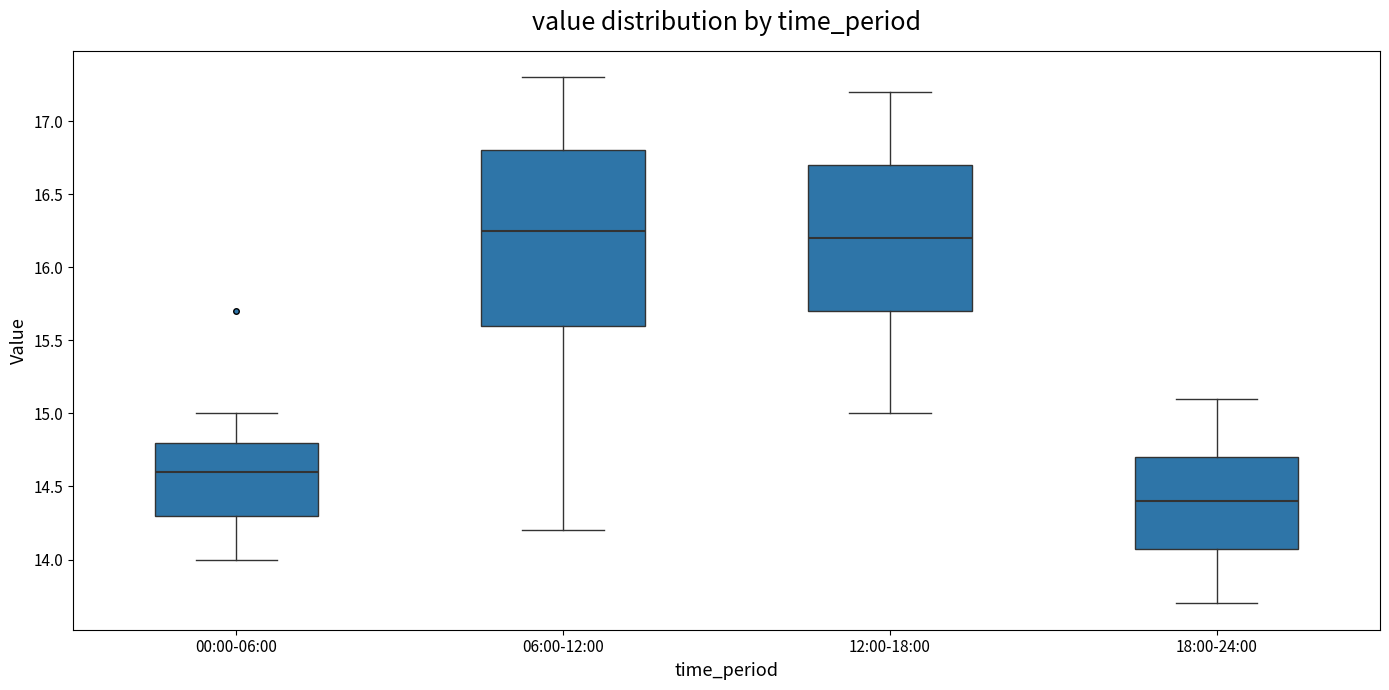

Where does the lower whisker of the box for 06:00-12:00 end on the y-axis? The values are not printed on the chart, so give them approximately, as read against the axis.

14.20